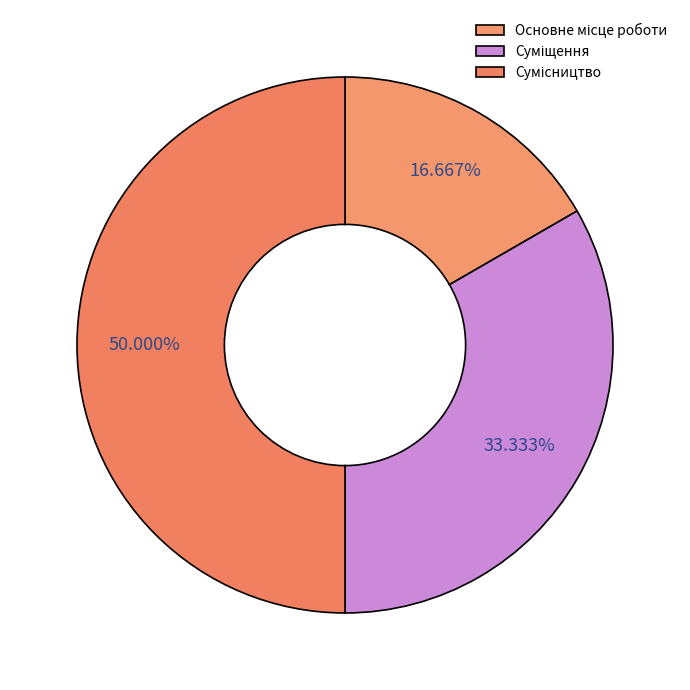

Count the number of slices in the pie.

3